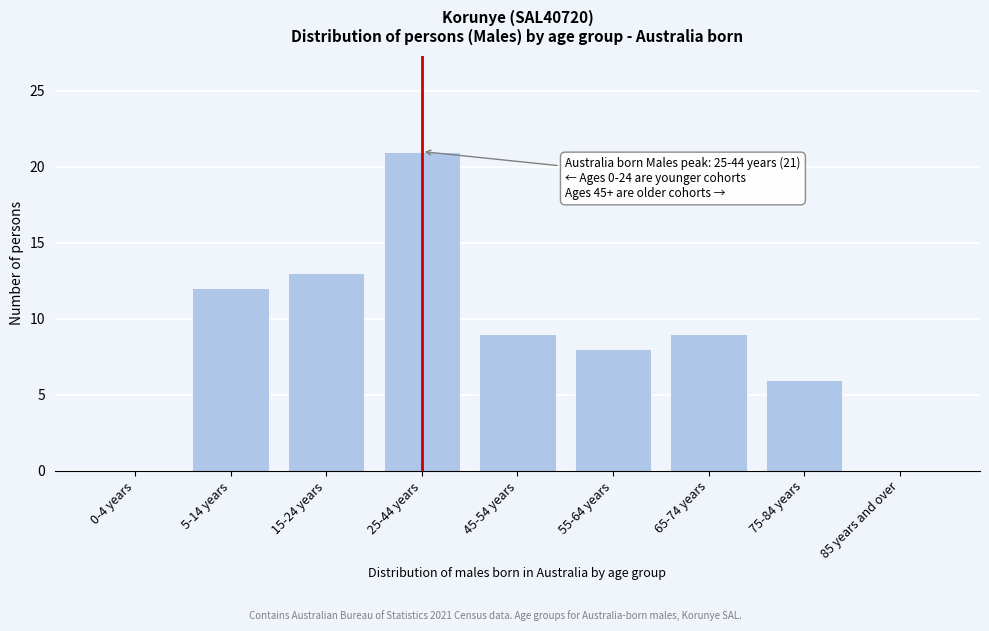

Reading left to right, what are all the values shown in this chart?

0-4 years=0	5-14 years=12	15-24 years=13	25-44 years=21	45-54 years=9	55-64 years=8	65-74 years=9	75-84 years=6	85 years and over=0